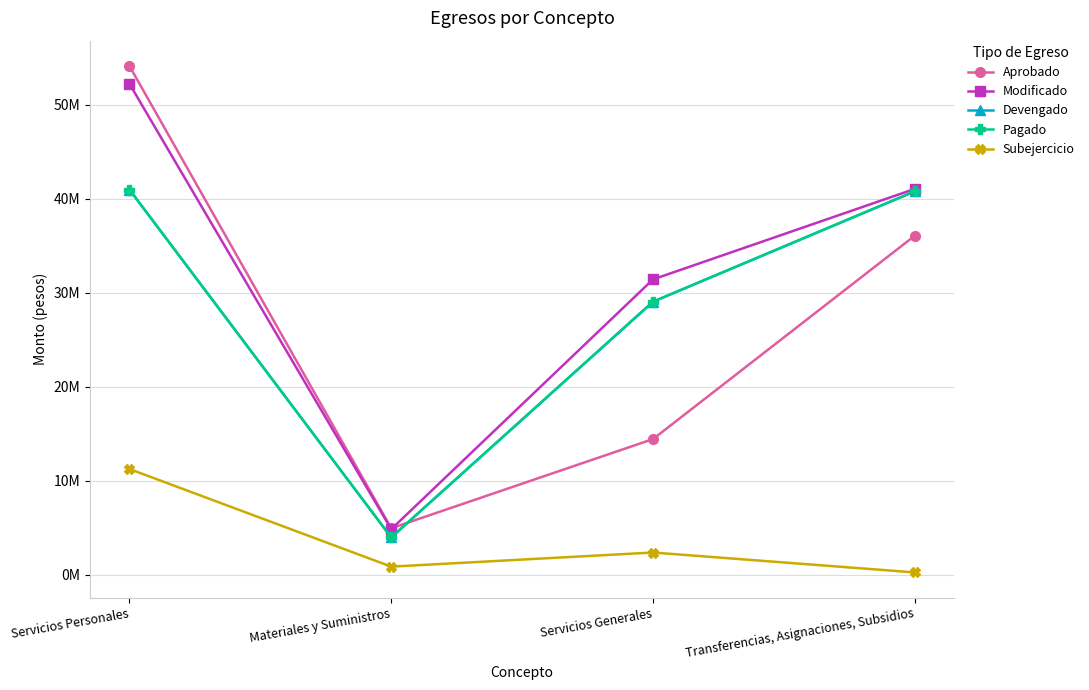

What is the difference between the highest and lowest values at Servicios Generales?

29049435